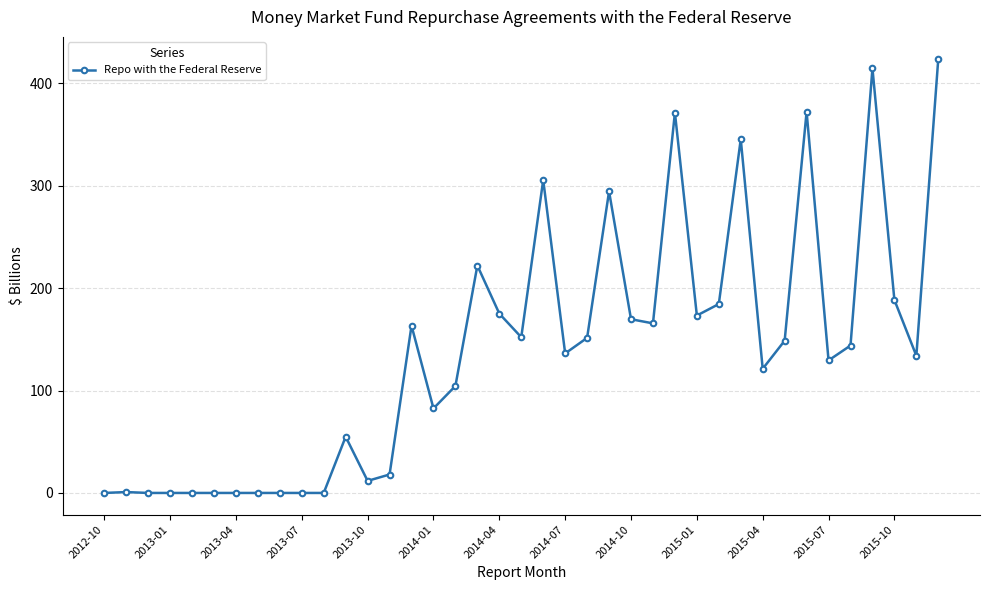

True or false: there are more than 2 points higher than both neighbors.

True